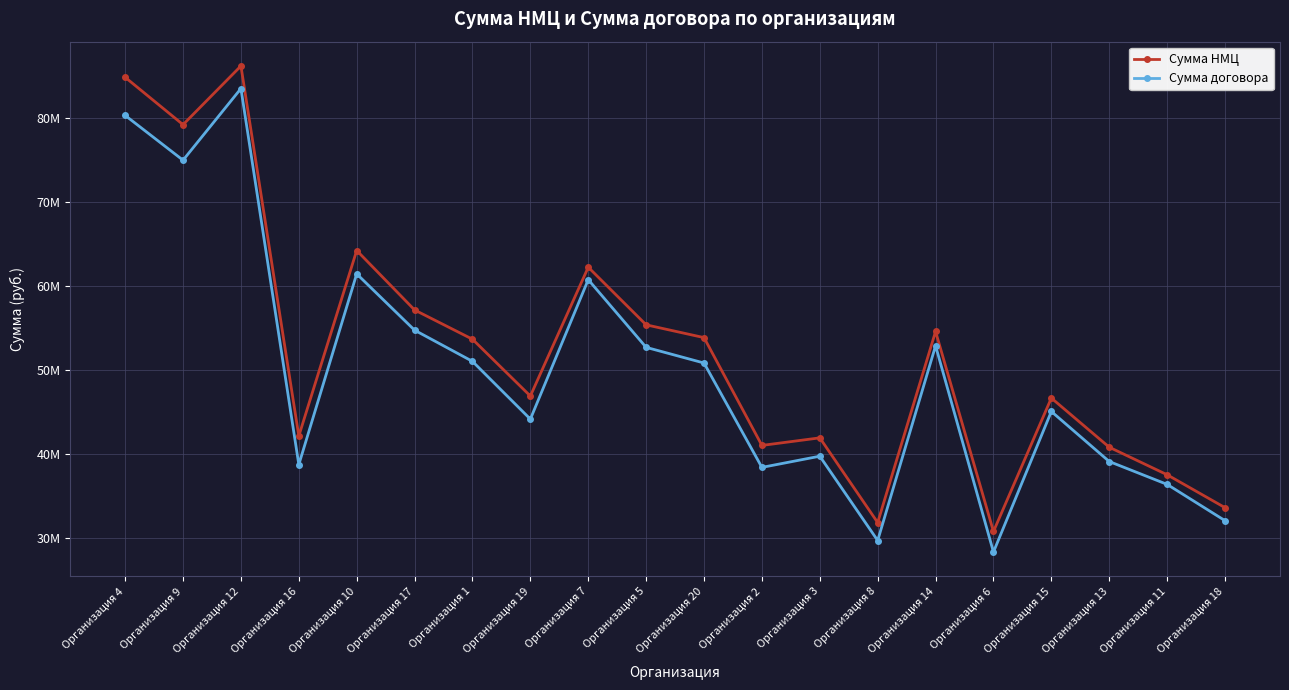

What are all the series names shown in the legend?

Сумма НМЦ, Сумма договора